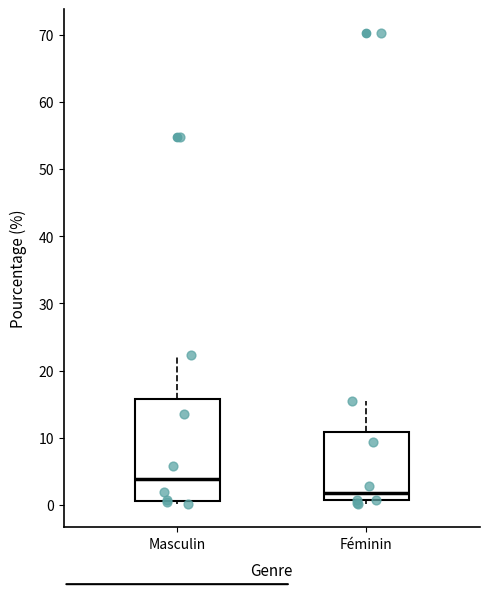

Which box's median line is the highest?

Masculin